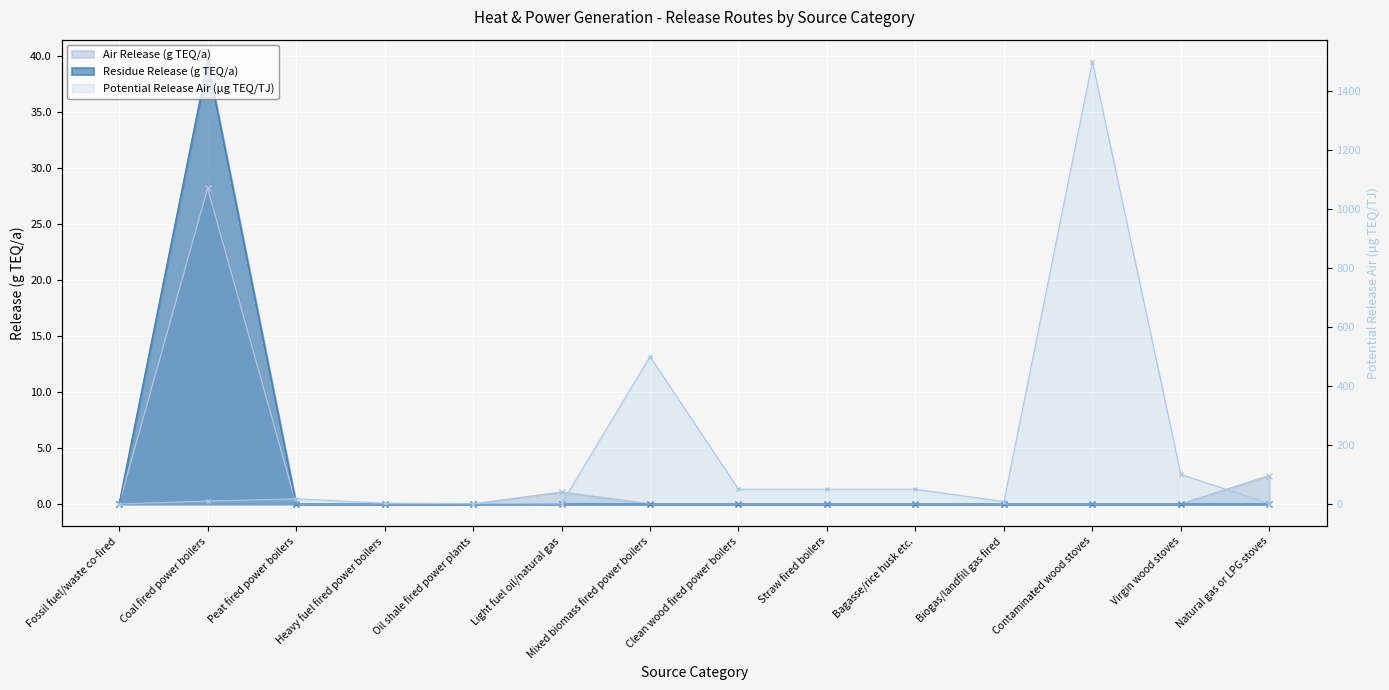

Which category has the highest value in the Potential Release Air (ug TEQ/TJ) series?

Contaminated wood stoves